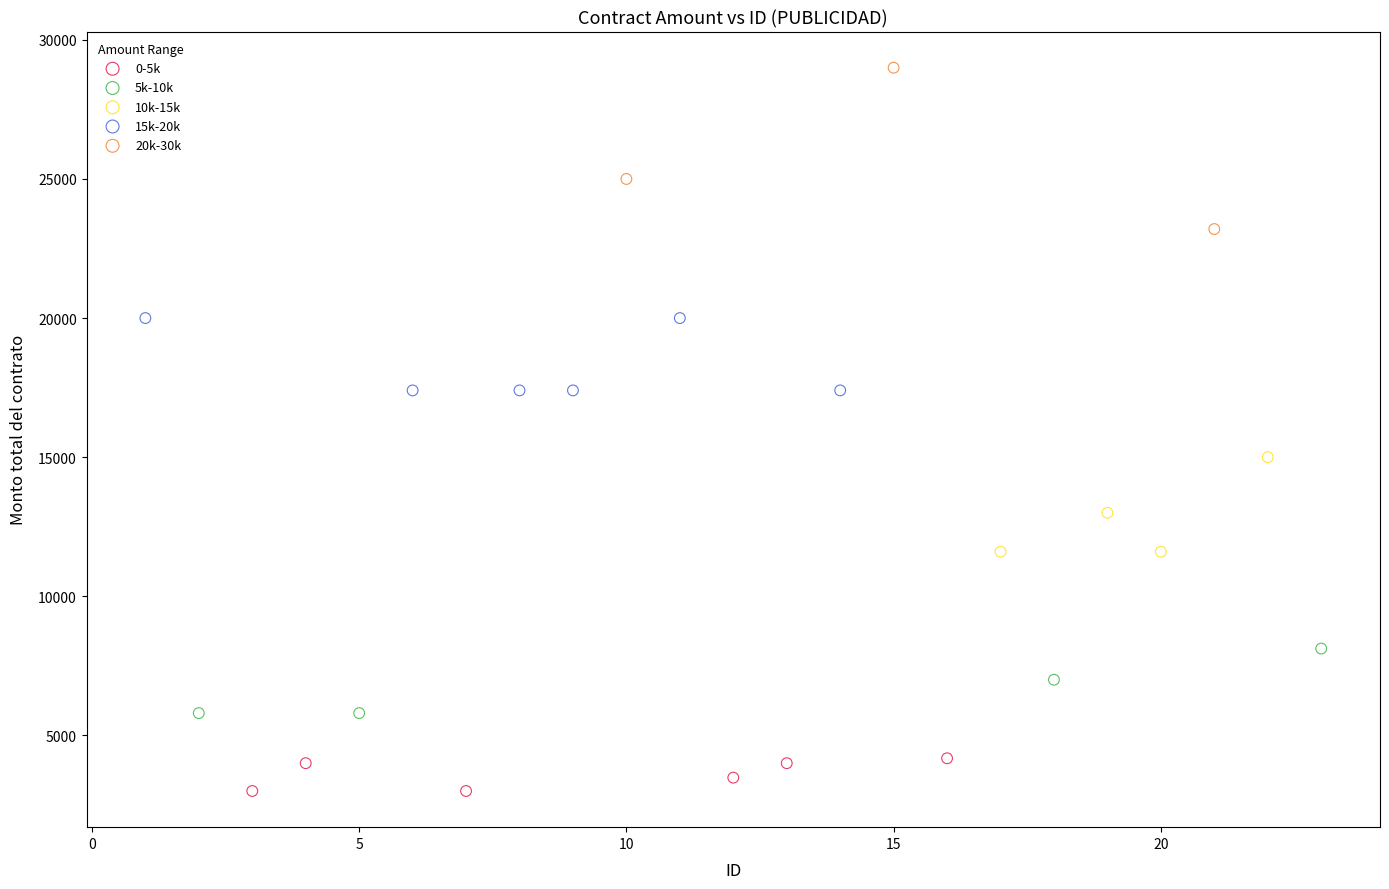

Which series has the widest spread of Y values?

20k-30k